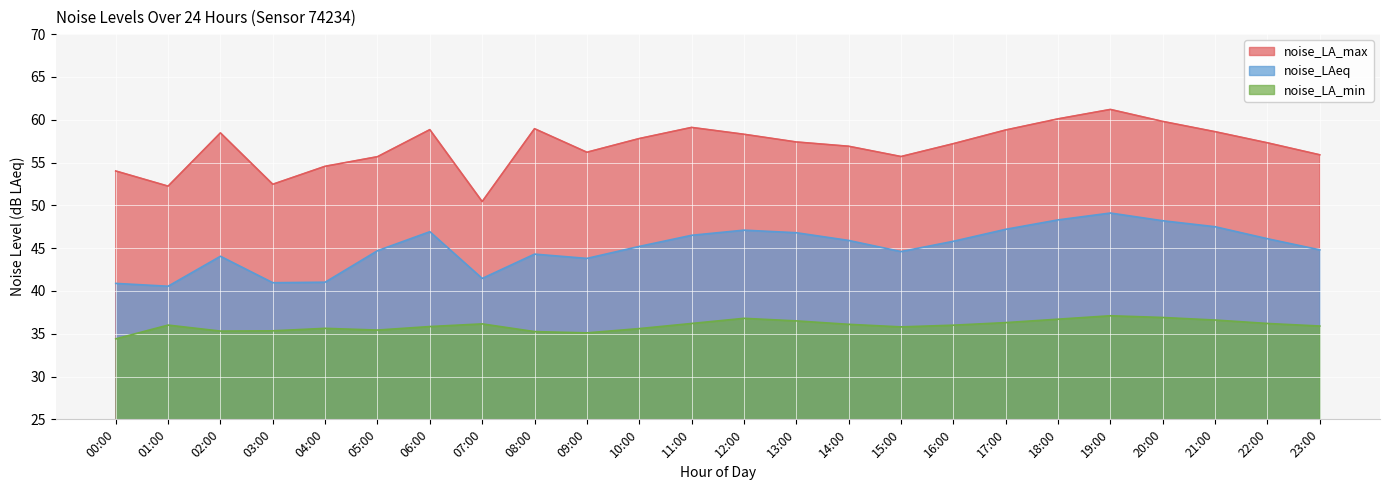

What is the spread (max minus min) of values at 12:00?

21.5